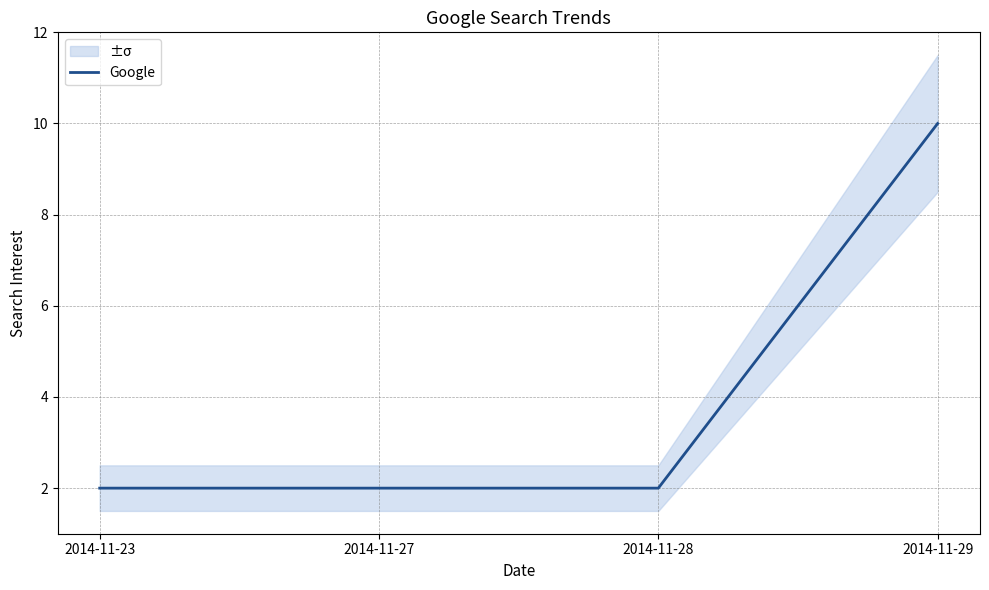

What is the ratio of the value at 2014-11-23 to the value at 2014-11-29?

0.2